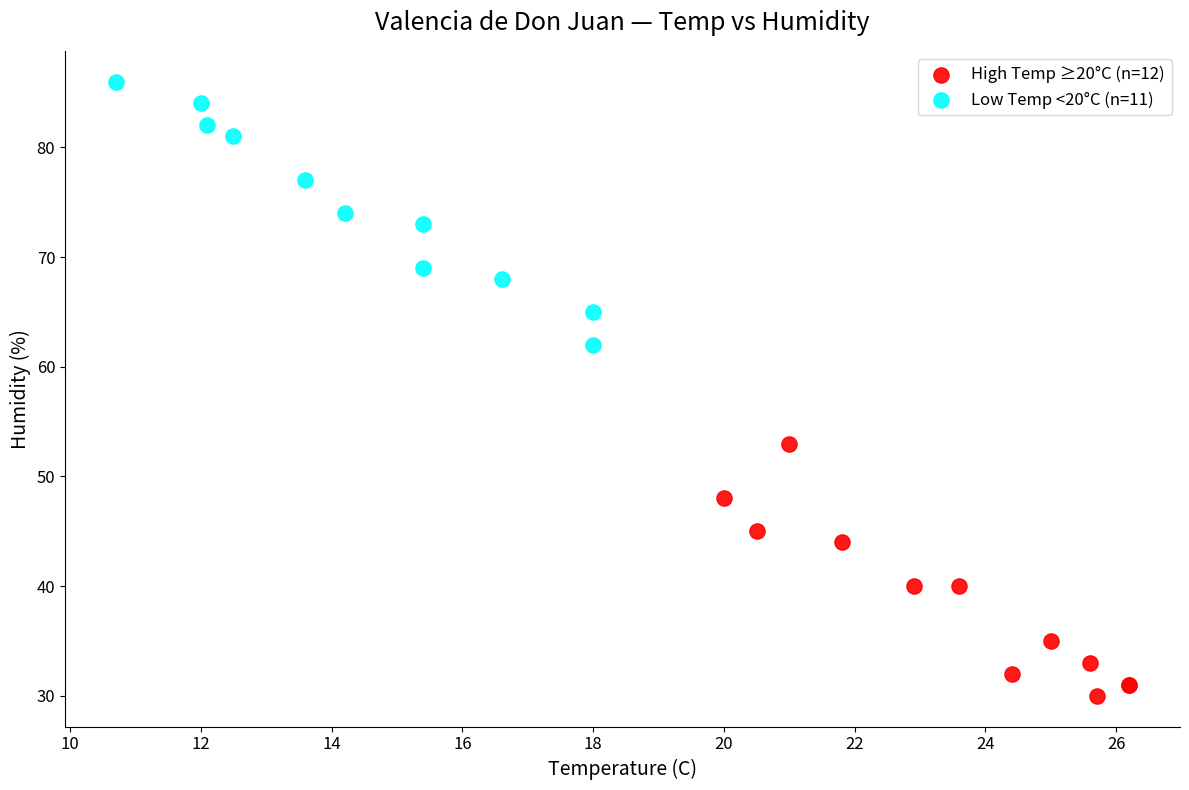

Which series contains the lowest Y value?

High Temp ≥20°C (n=12)